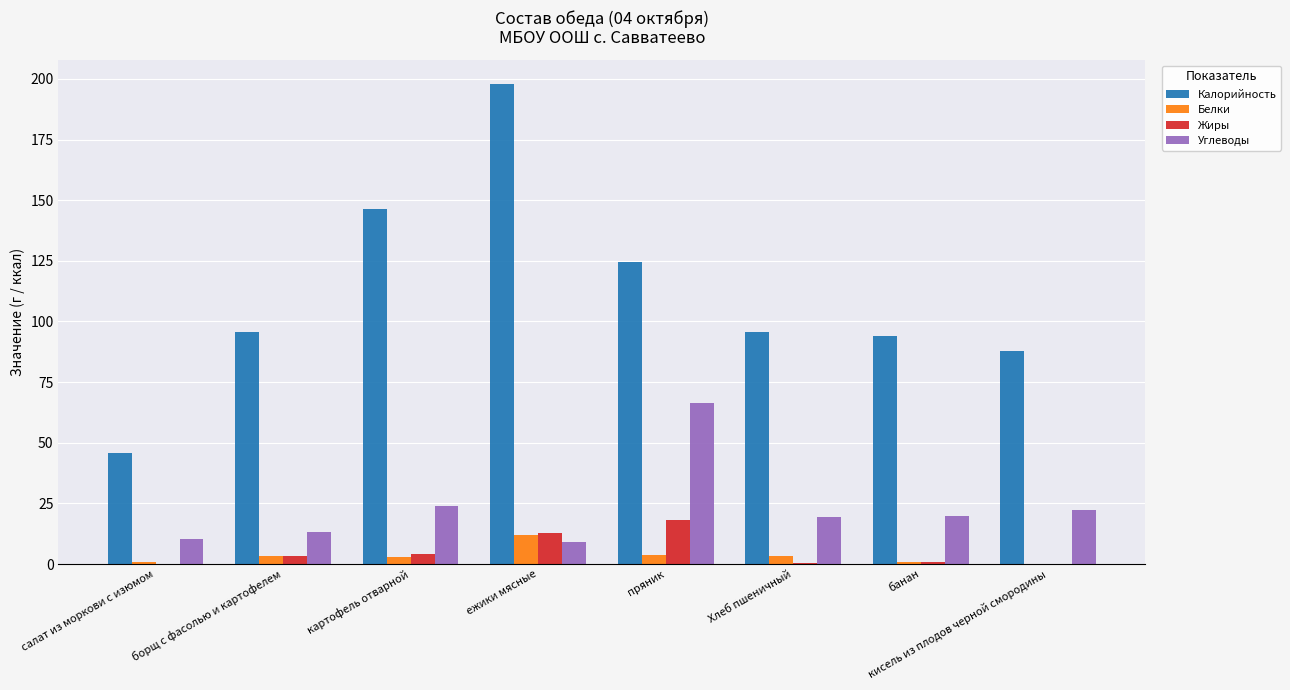

What is the greatest value displayed?

197.9